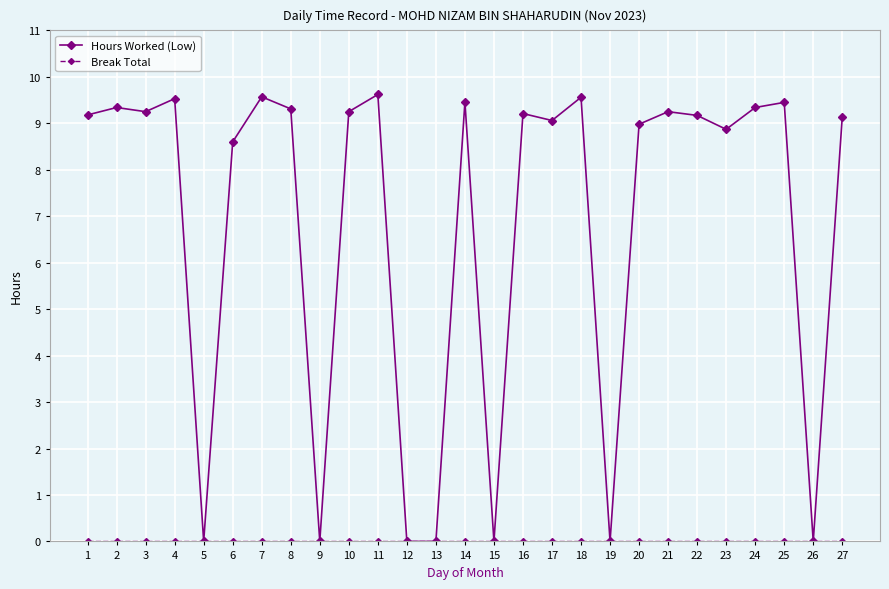

At how many categories does at least one series exceed 5?

20